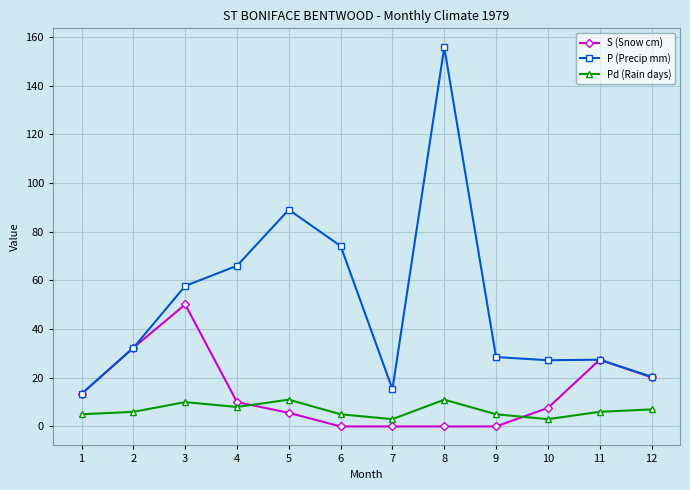

Is it true that Pd (Rain days) equals 1.7 at 4?

False